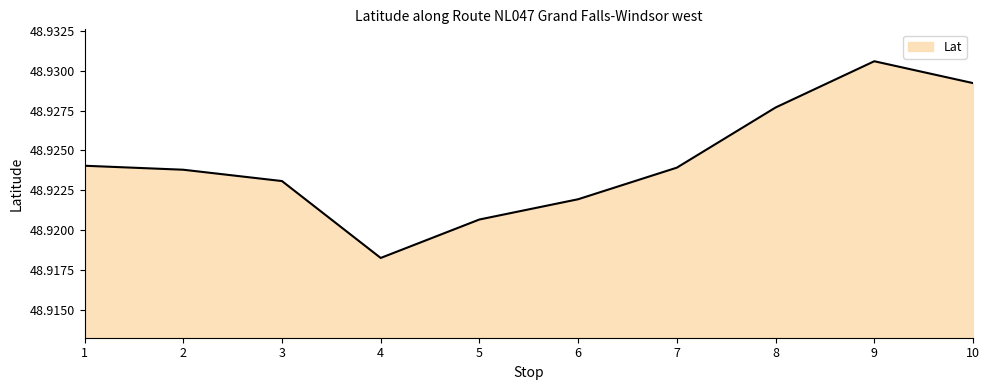

At which label is the value closest to 48?

4